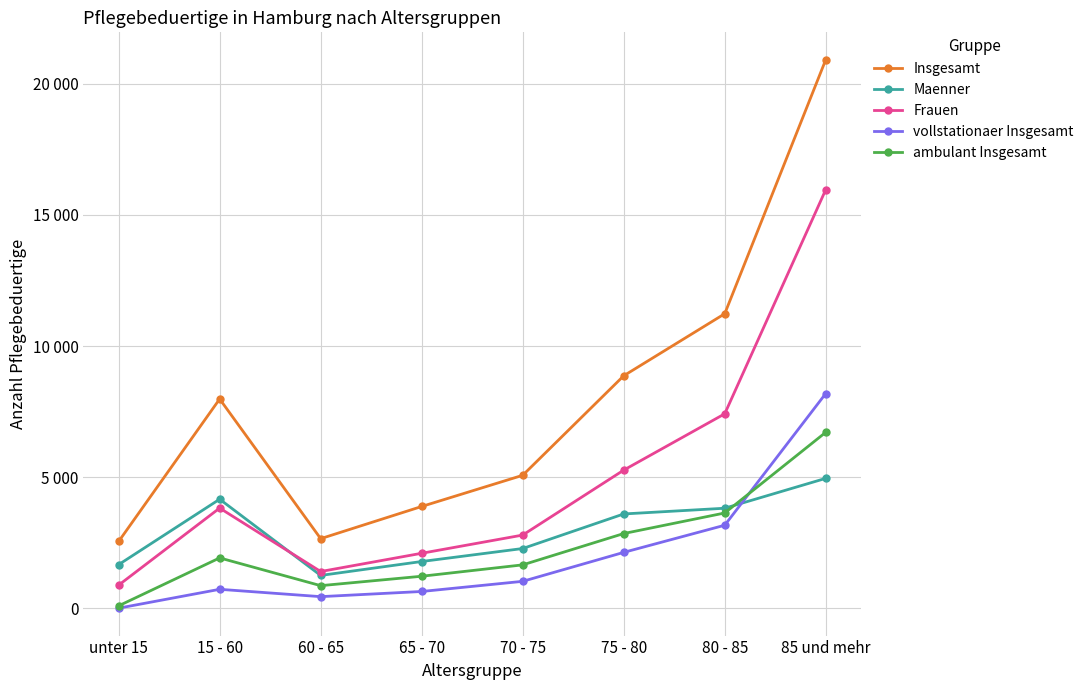

Rank the categories by ambulant Insgesamt value from highest to lowest.

85 und mehr, 80 - 85, 75 - 80, 15 - 60, 70 - 75, 65 - 70, 60 - 65, unter 15